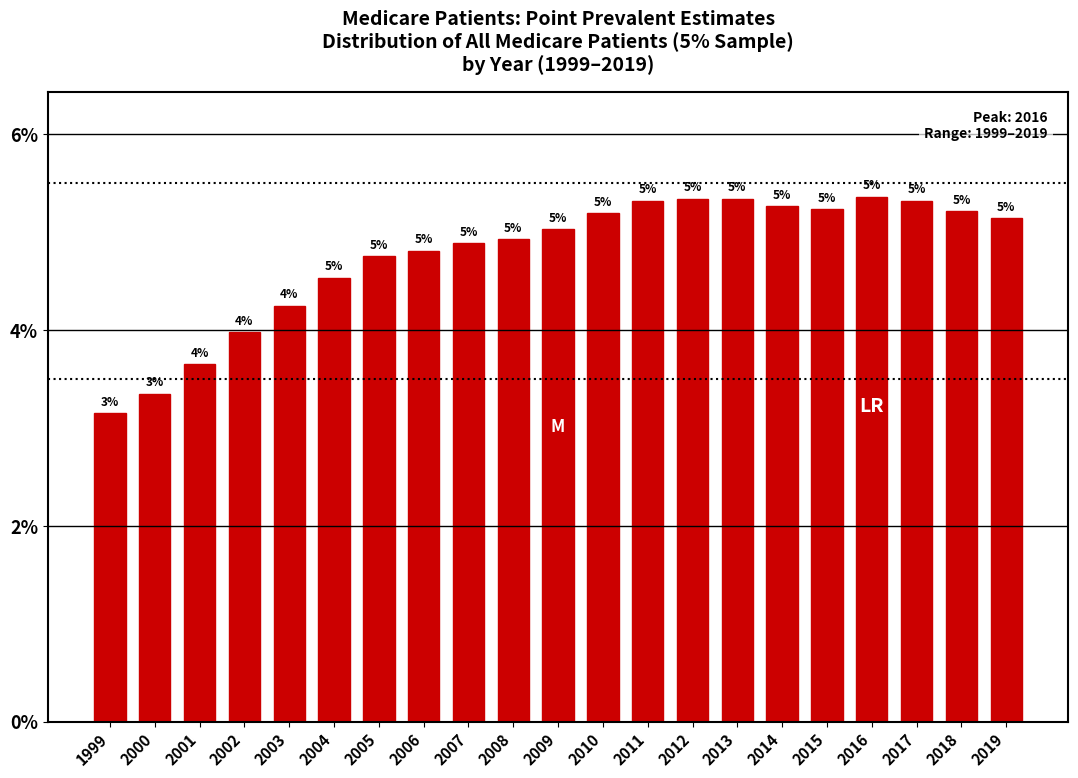

At which category does the chart reach its minimum across all series?

1999